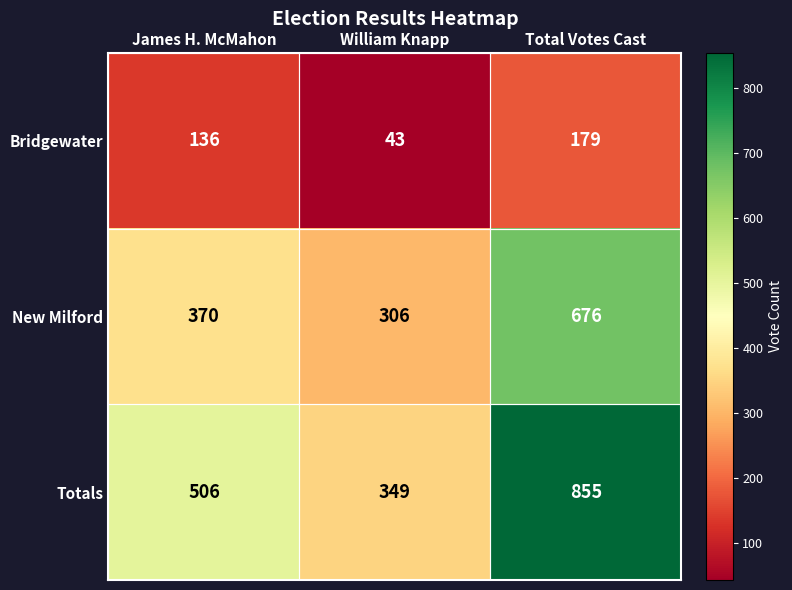

How many series are shown in this chart?

3